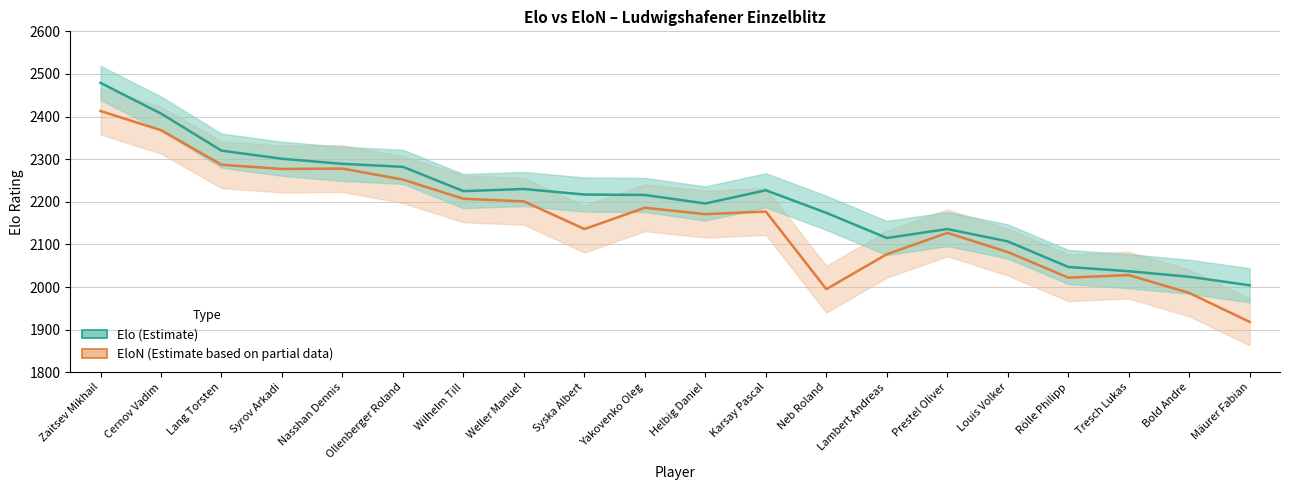

Between Syrov Arkadi and Nasshan Dennis, which is larger?

Nasshan Dennis